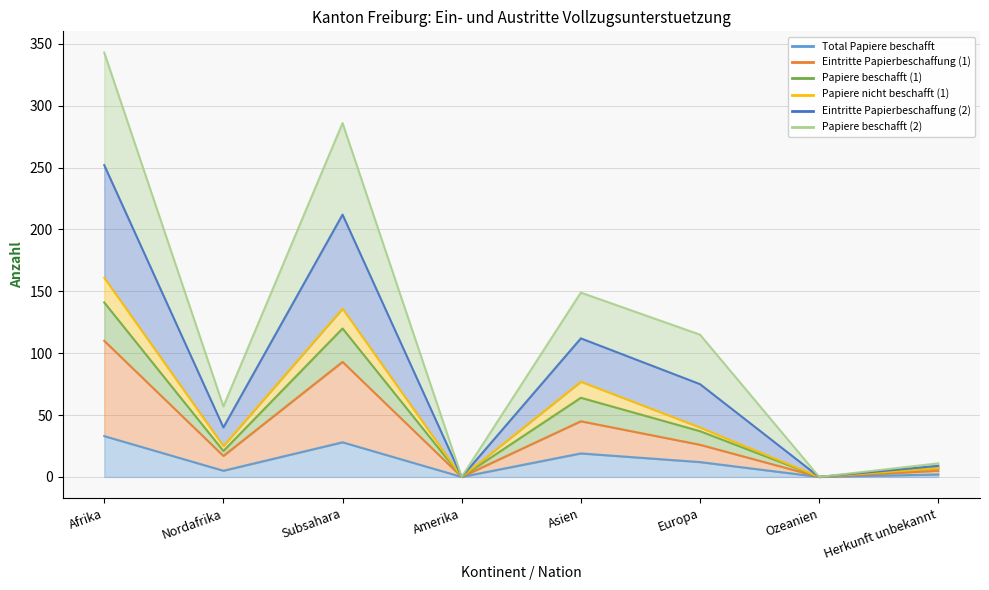

What position from the left is Subsahara?

3